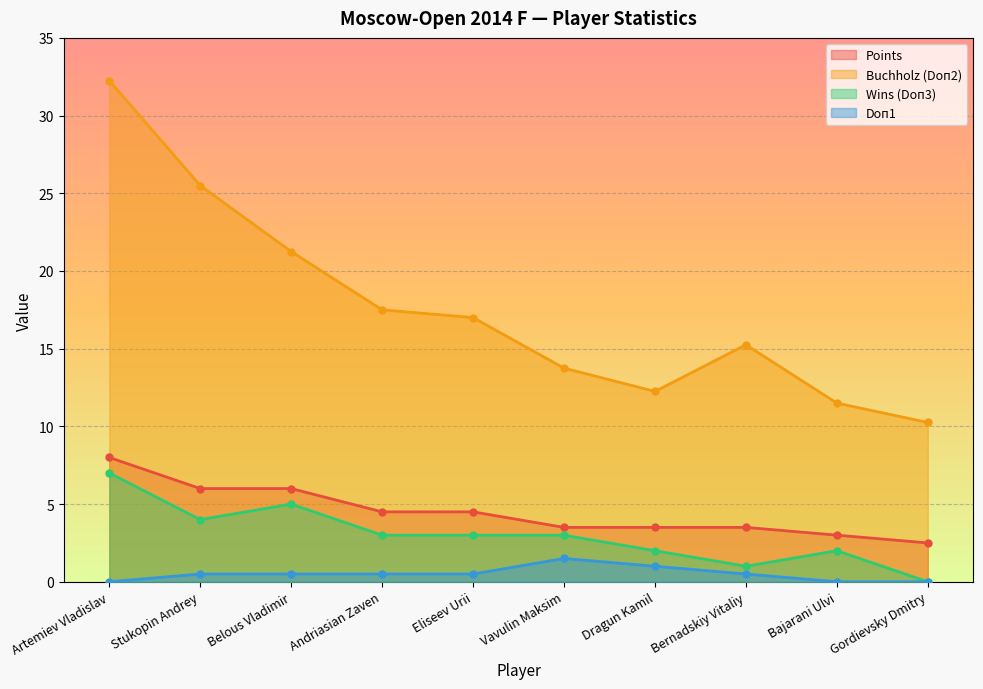

True or false: Wins (Doп3) and Points cross at least once.

False